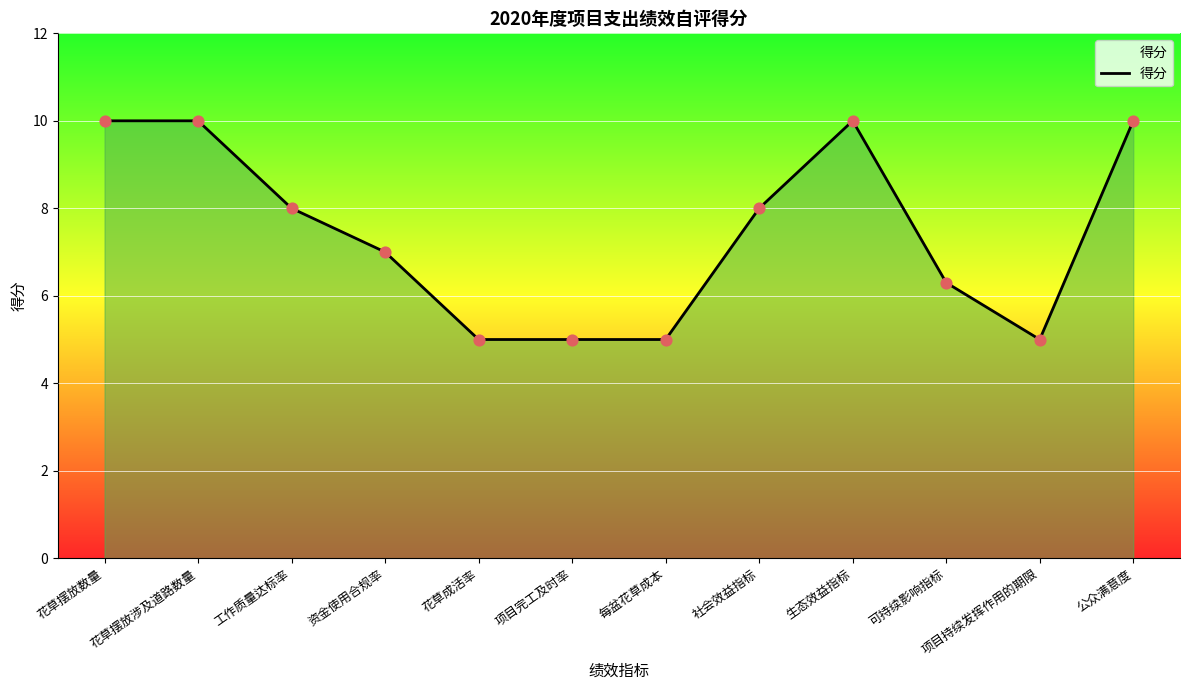

Between 社会效益指标 and 花草摆放数量, which is larger?

花草摆放数量